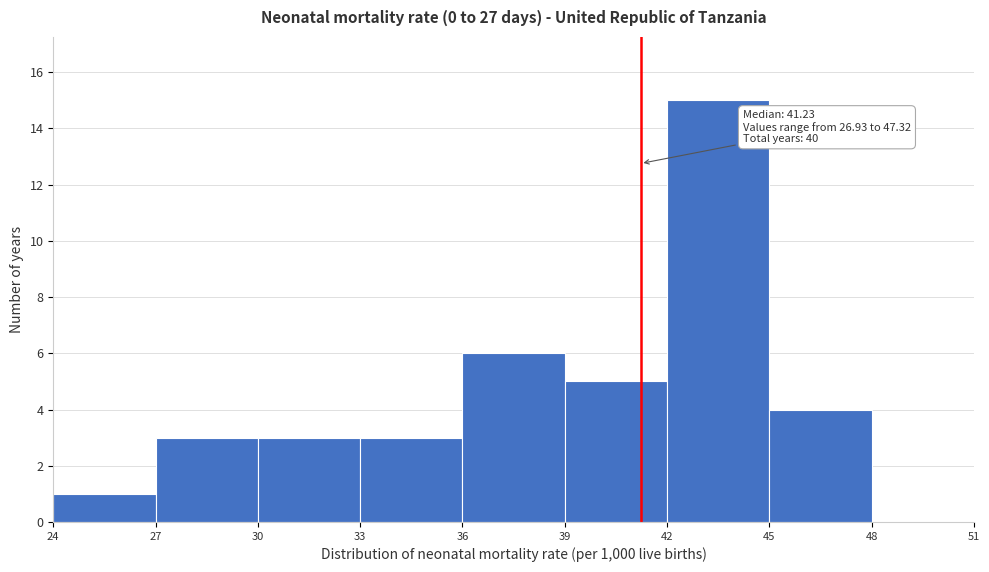

Over which range of the x-axis is the bar tallest?

42 to 45